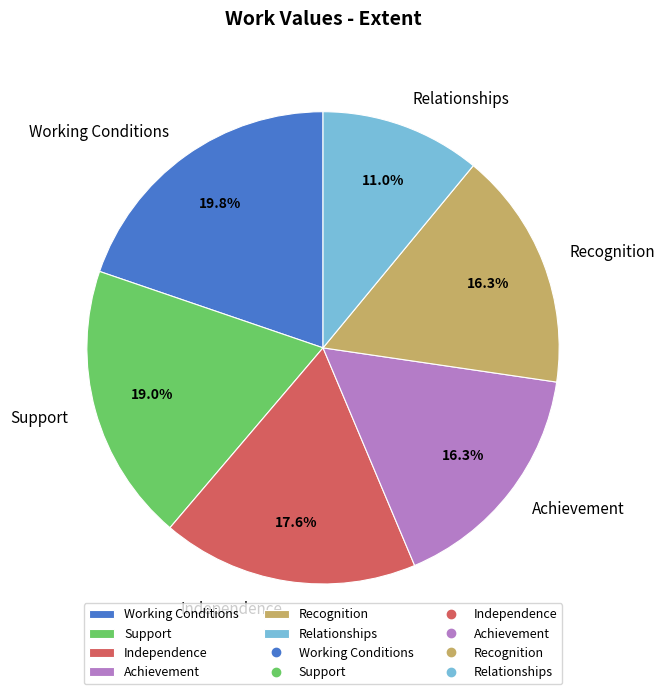

What percentage is the Support slice, to the nearest percent?

19%